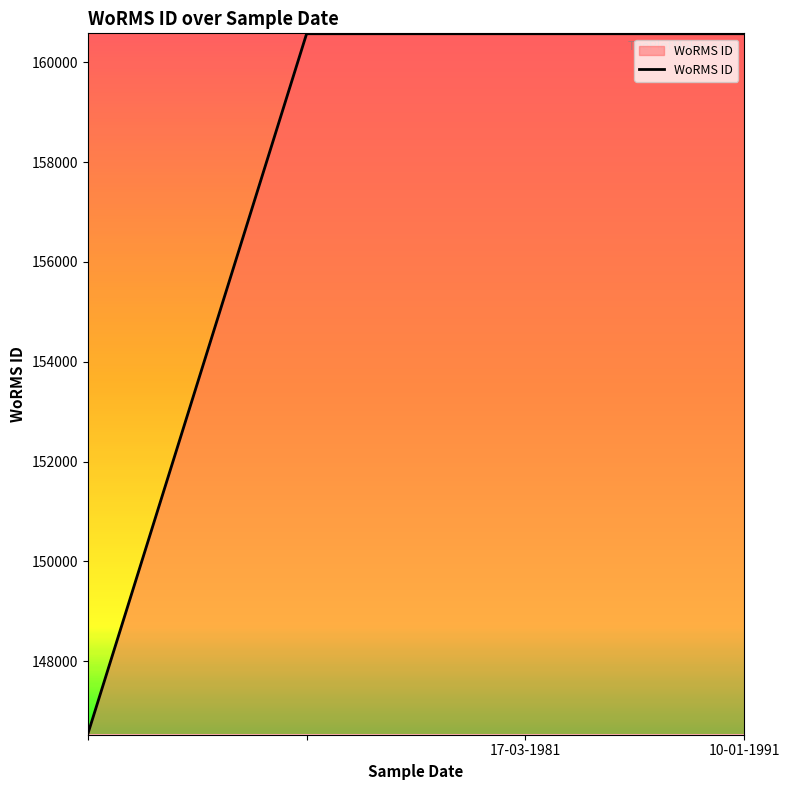

What is the greatest value displayed?

160572